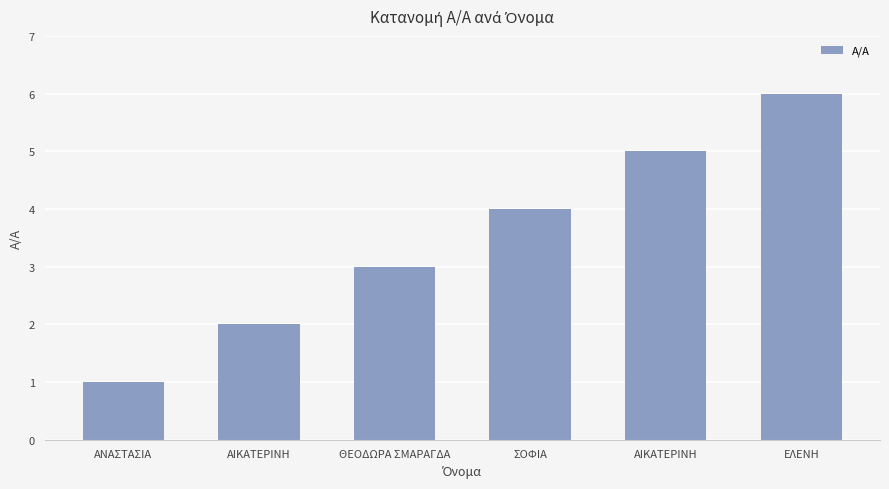

Does the chart contain any negative values?

No